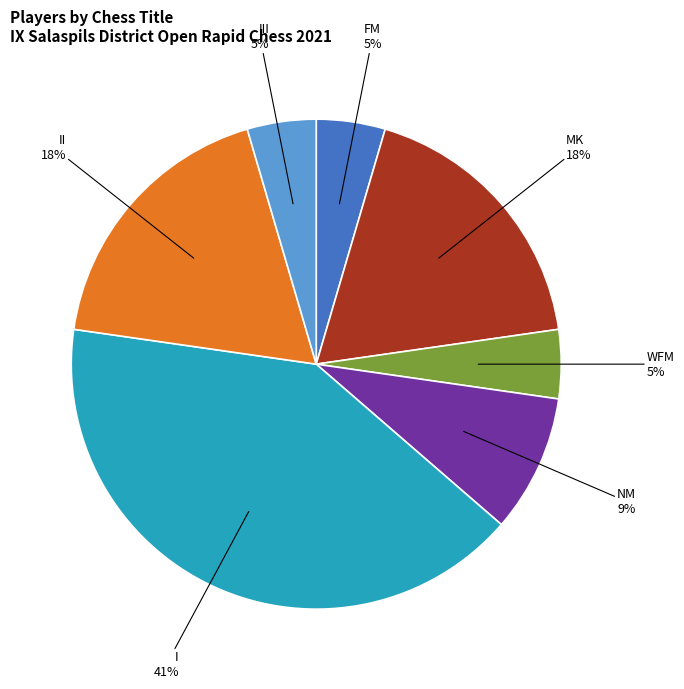

To the nearest percent, what is the difference between the largest and smallest slice percentages?

36%